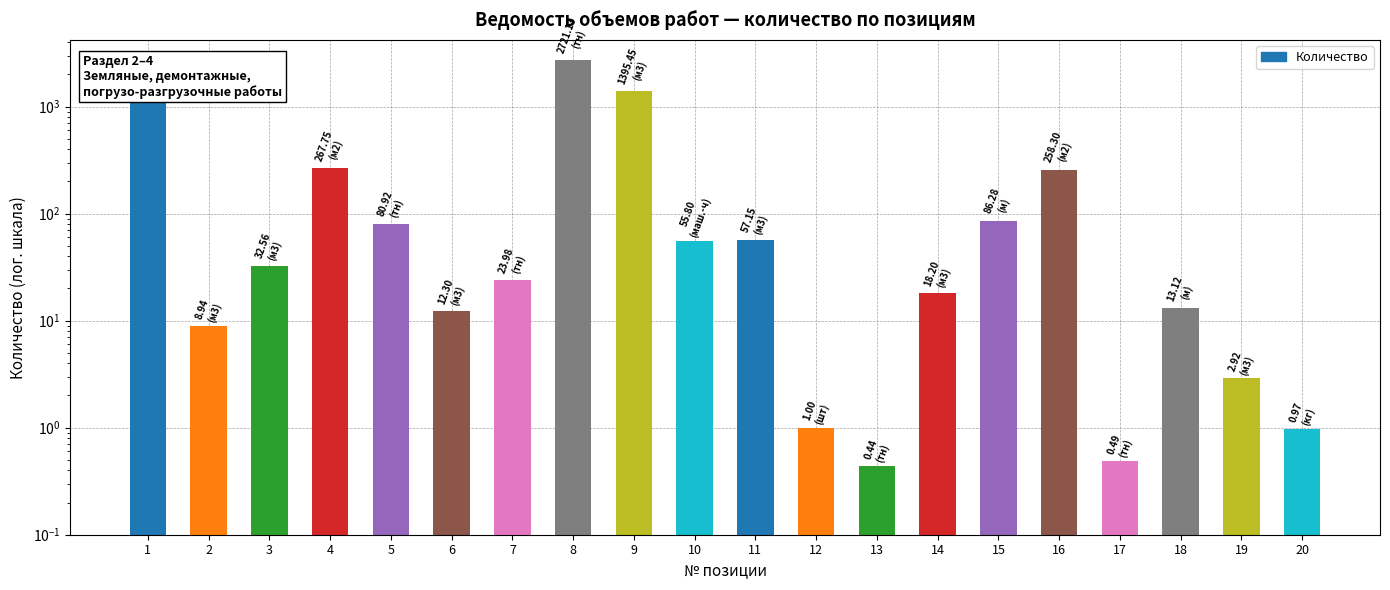

What is the value of the 11th bar from the left?

57.1